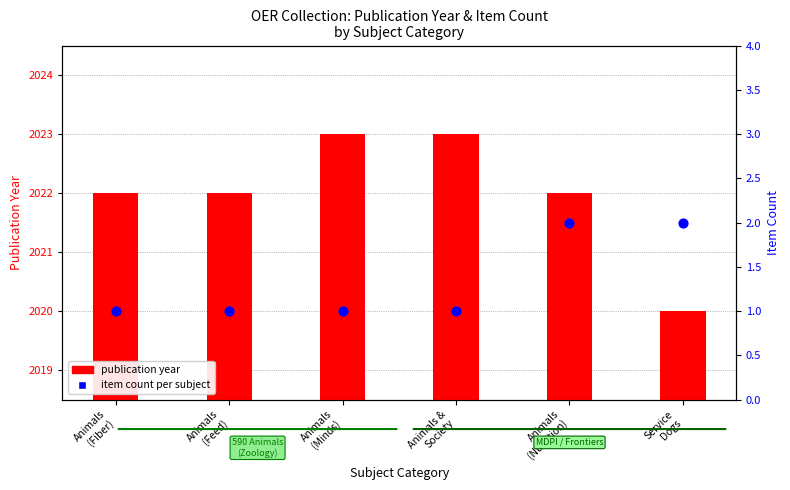

Which series contains the lowest Y value?

item count